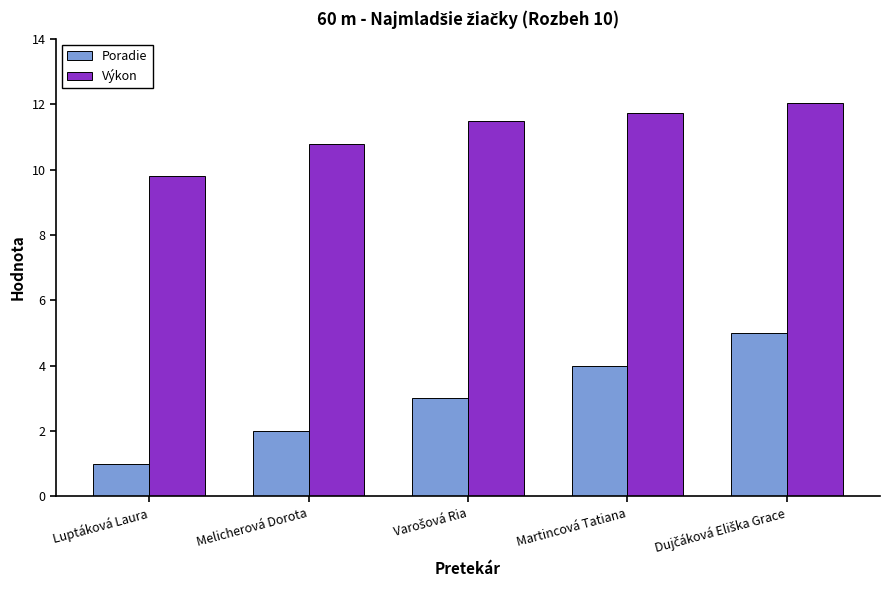

Which series has the widest spread of values?

Poradie